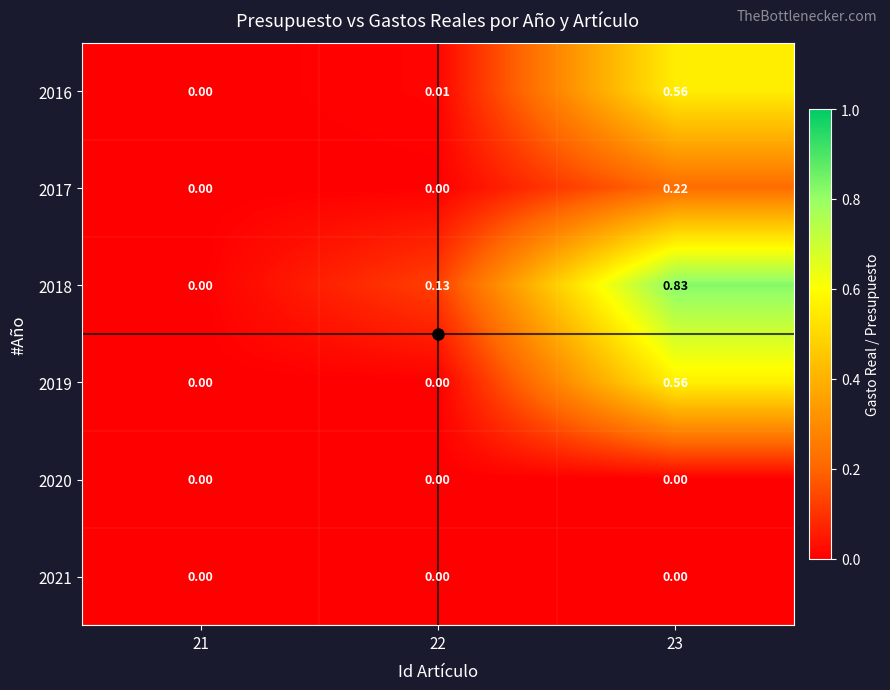

Is the value of 2019 at 21 greater than the value of 2018 at 22?

No